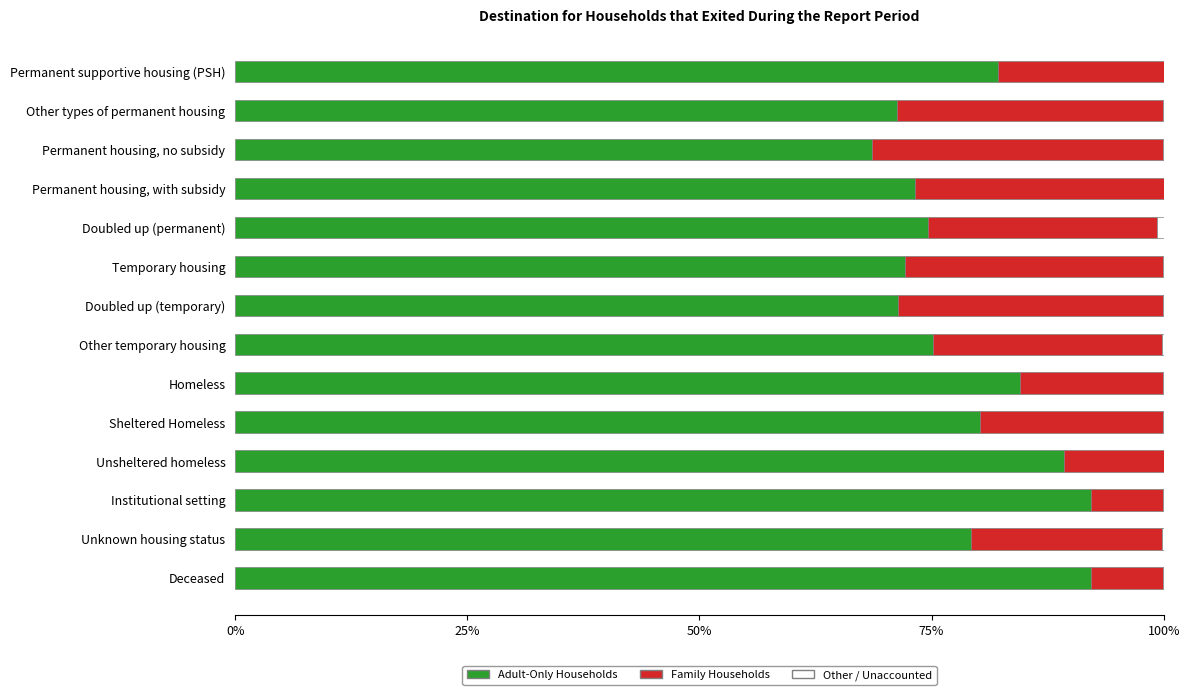

Which series has the largest total across all categories?

Adult-Only Households